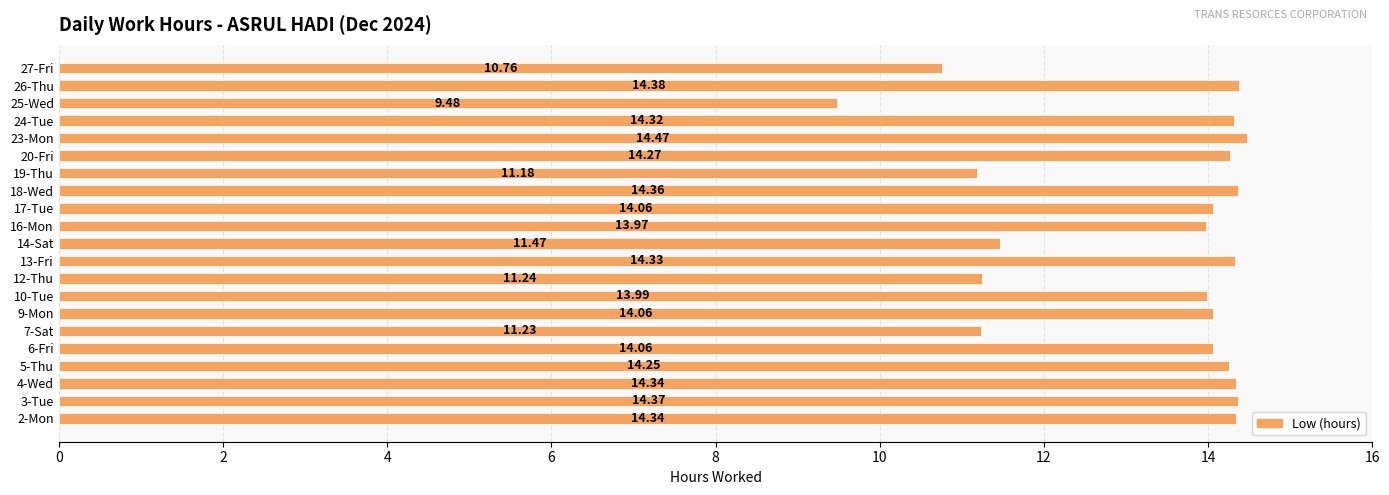

How many values are below 14?

8